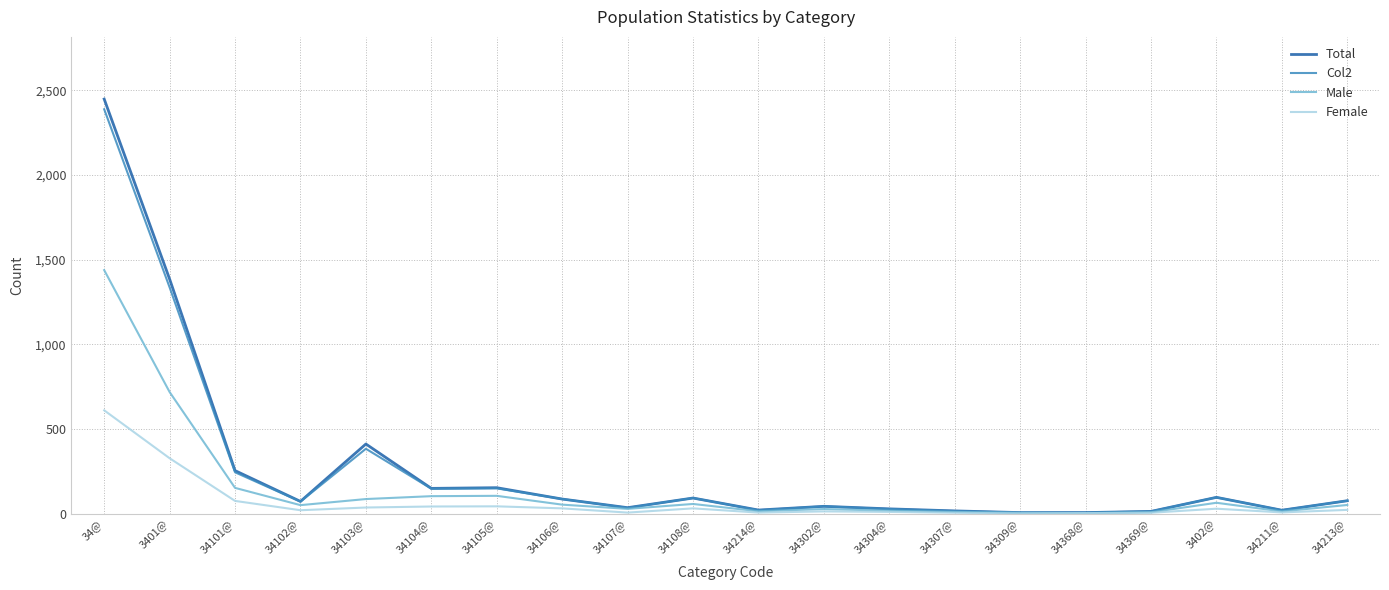

Which series has the largest range (max minus min)?

Total